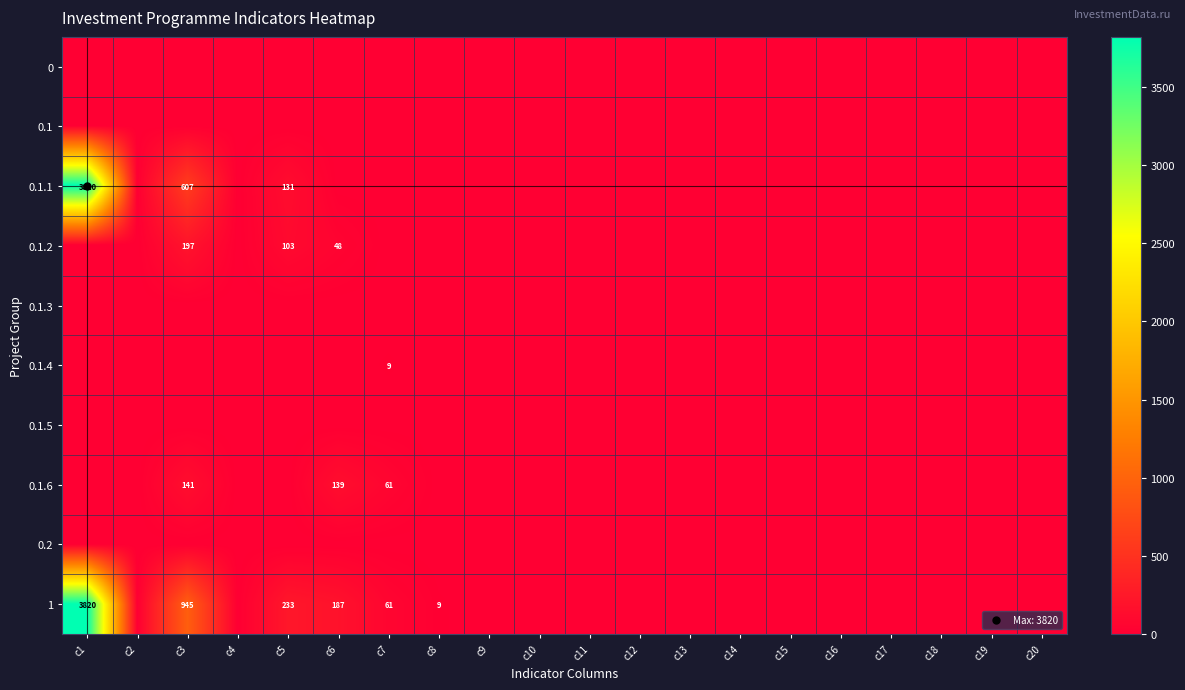

At which category is the sum across all series the highest?

c1